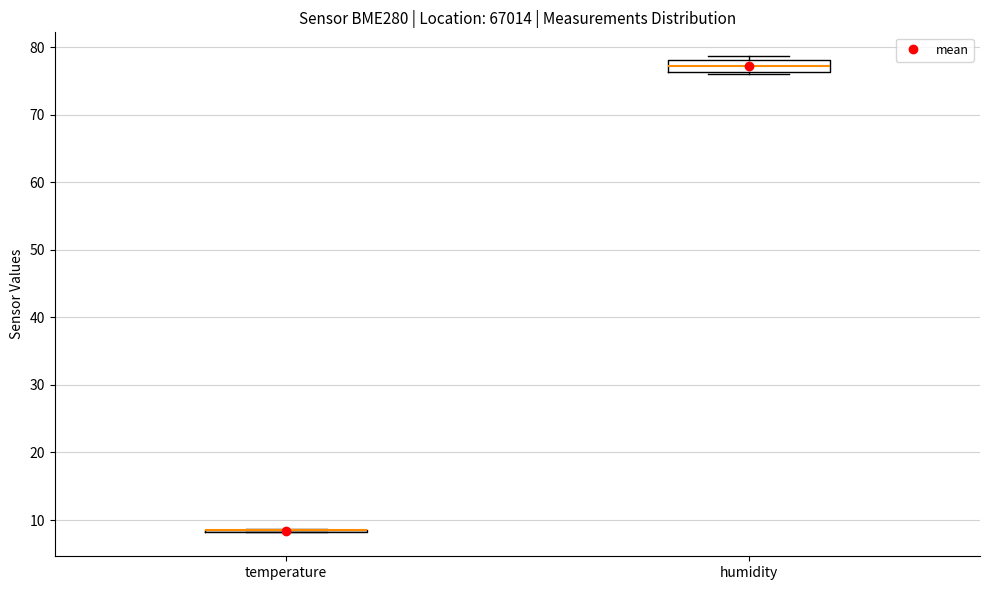

Comparing the boxes themselves (not the whiskers), which one is the tallest?

humidity